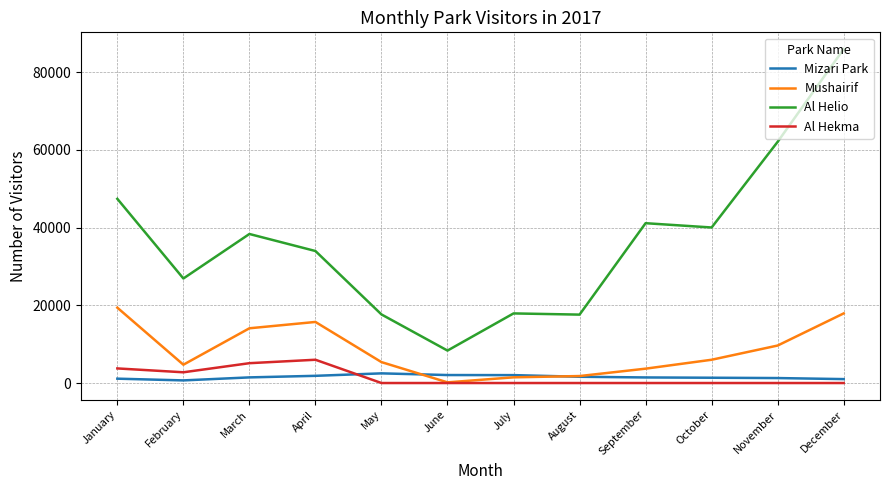

What is the greatest value displayed?

85931